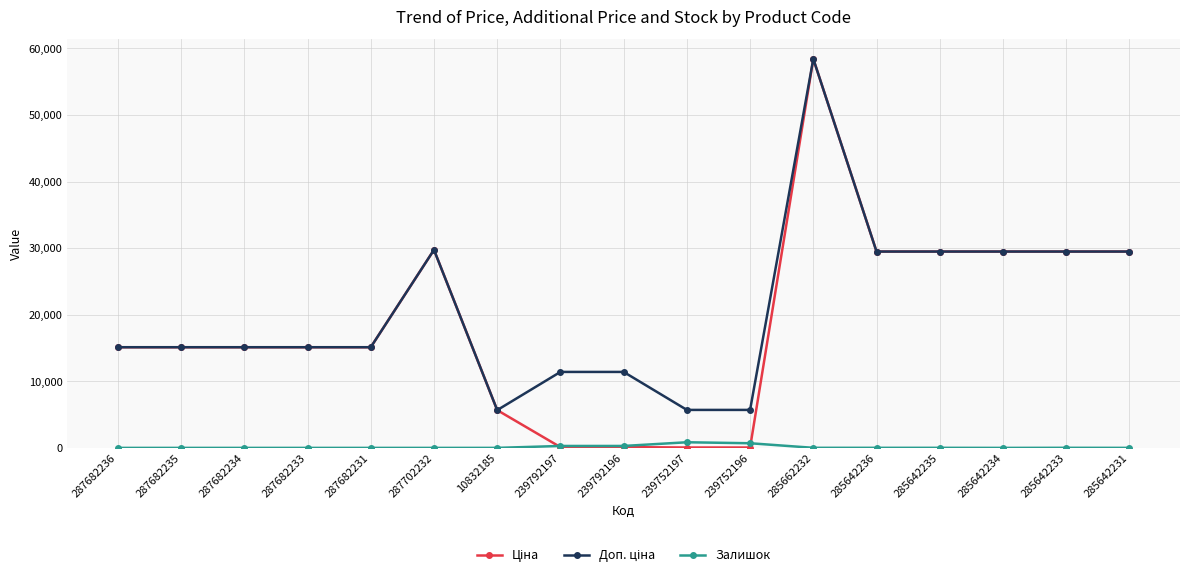

How many categories are shown in the chart?

17